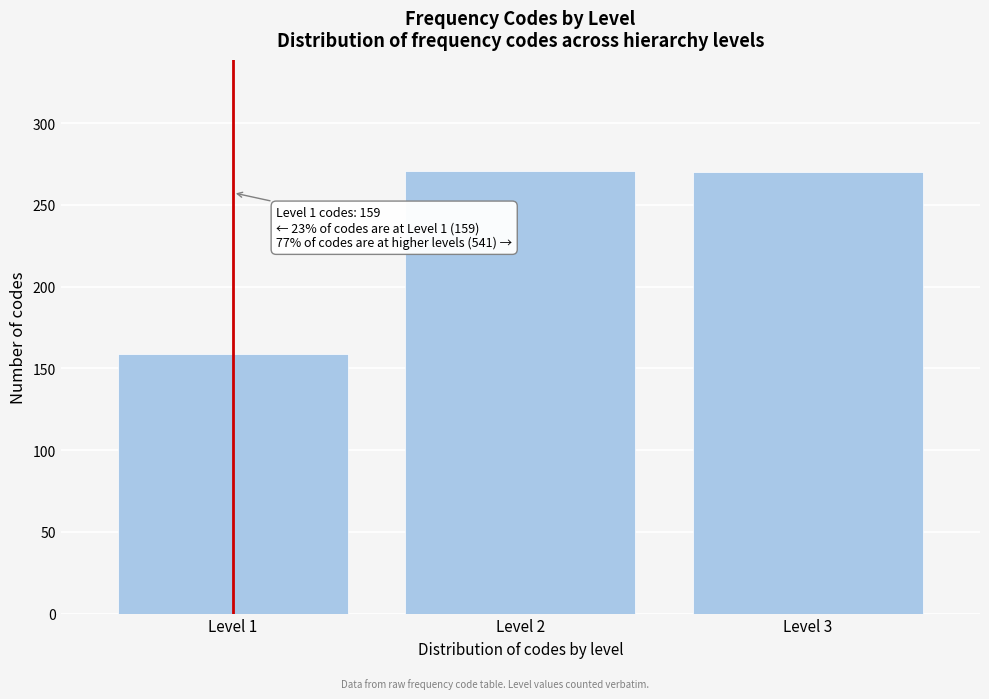

What is the value of the 3rd bar from the left?

270